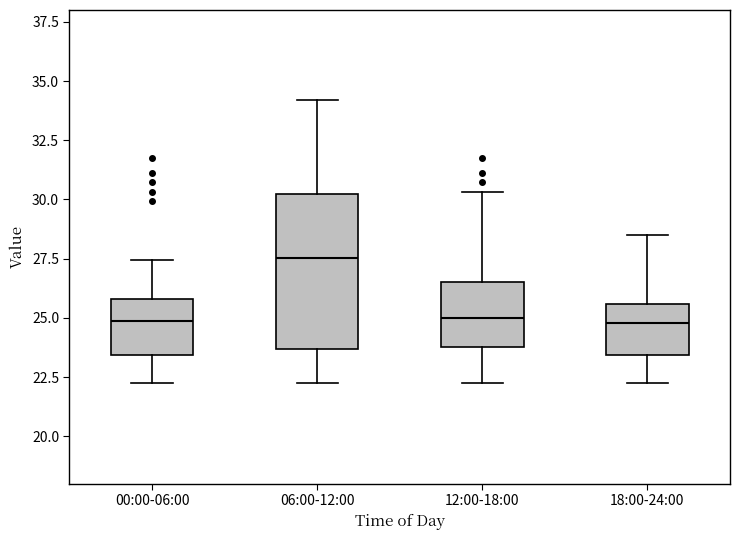

Reading left to right, transcribe this box plot: for each box, give where its median line is, the range the box spans, and where its two whiskers end, as read against the y-axis. The values are not printed on the chart, so give them approximately, as read against the axis.

00:00-06:00: median 25.0, box 23.5 to 26.0, whiskers 22.5 to 27.5
06:00-12:00: median 27.5, box 23.5 to 30.0, whiskers 22.5 to 34.0
12:00-18:00: median 25.0, box 24.0 to 26.5, whiskers 22.5 to 30.5
18:00-24:00: median 25.0, box 23.5 to 25.5, whiskers 22.5 to 28.5